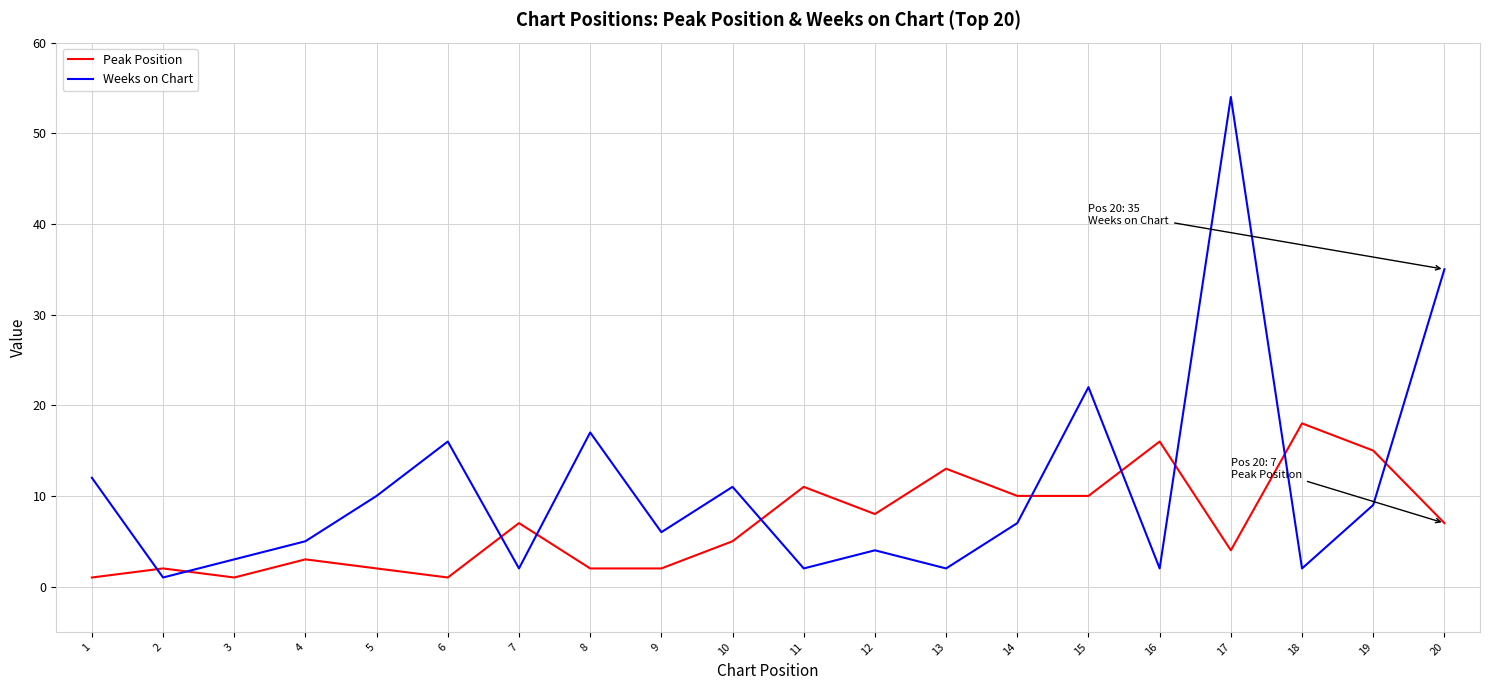

Is it true that Peak Position equals 11 at 11?

True